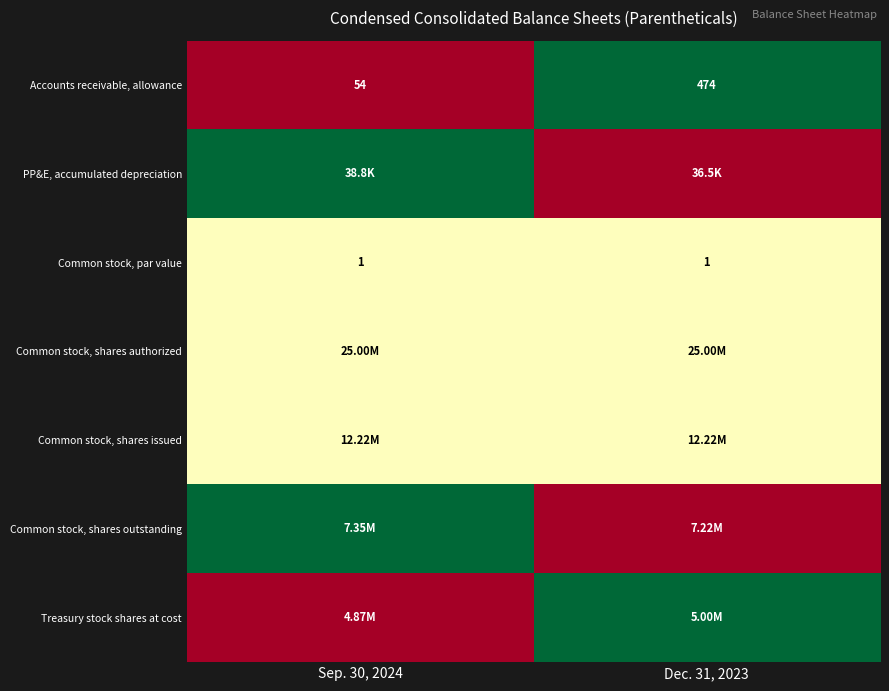

What is the difference between the Accounts receivable, allowance values at Dec. 31, 2023 and Sep. 30, 2024?

420.0